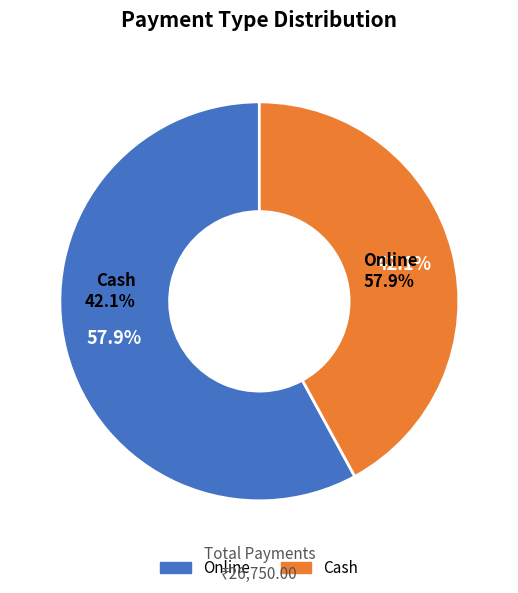

Count the number of slices in the pie.

6